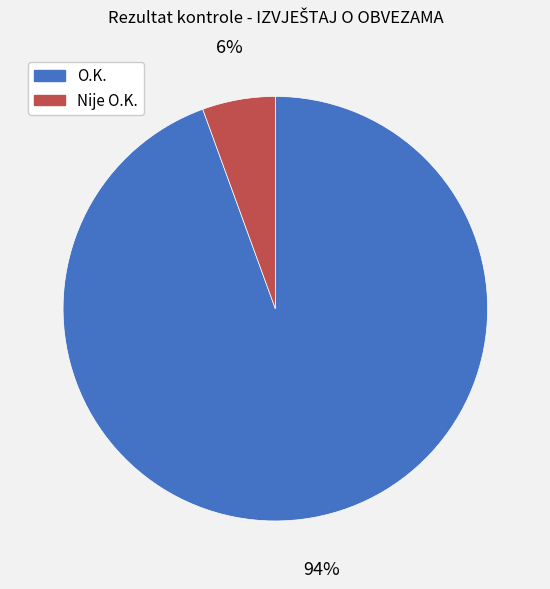

What is the largest slice in the pie chart?

O.K.